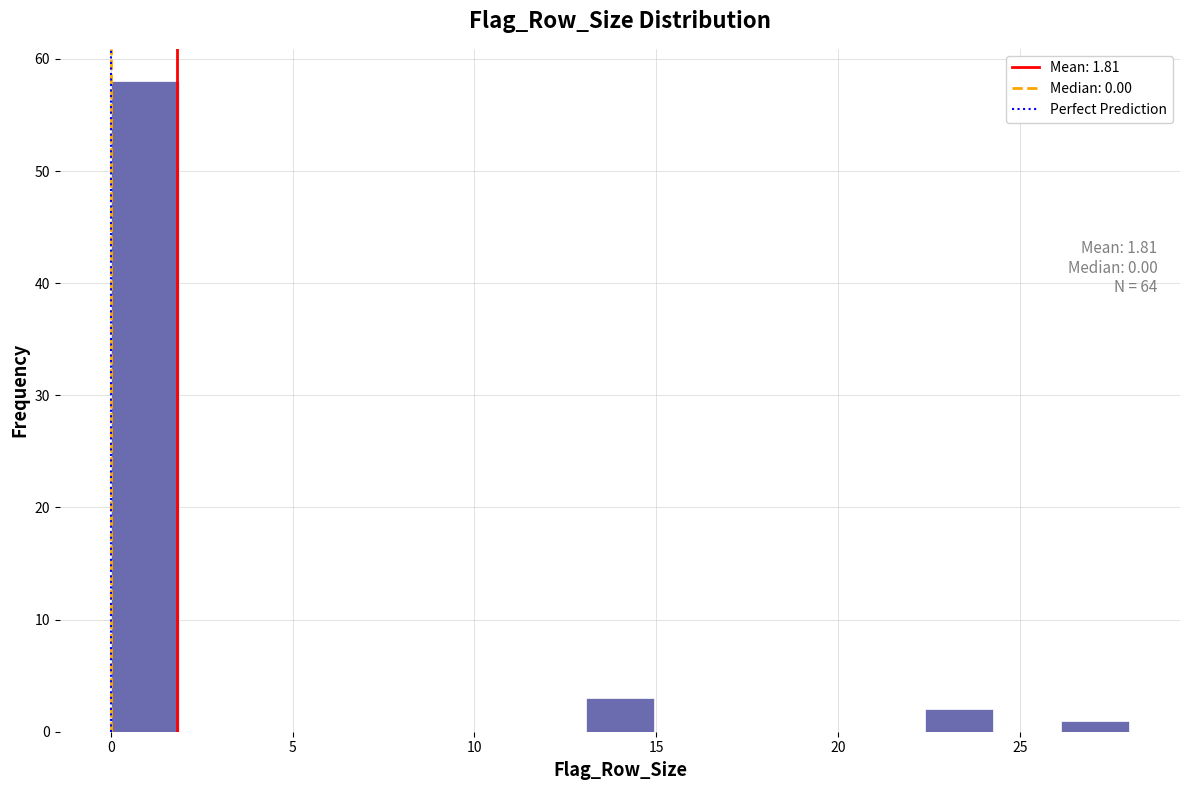

Around what value on the x-axis is the tallest bar? Give the approximate position of its centre, as read against the axis.

1.0